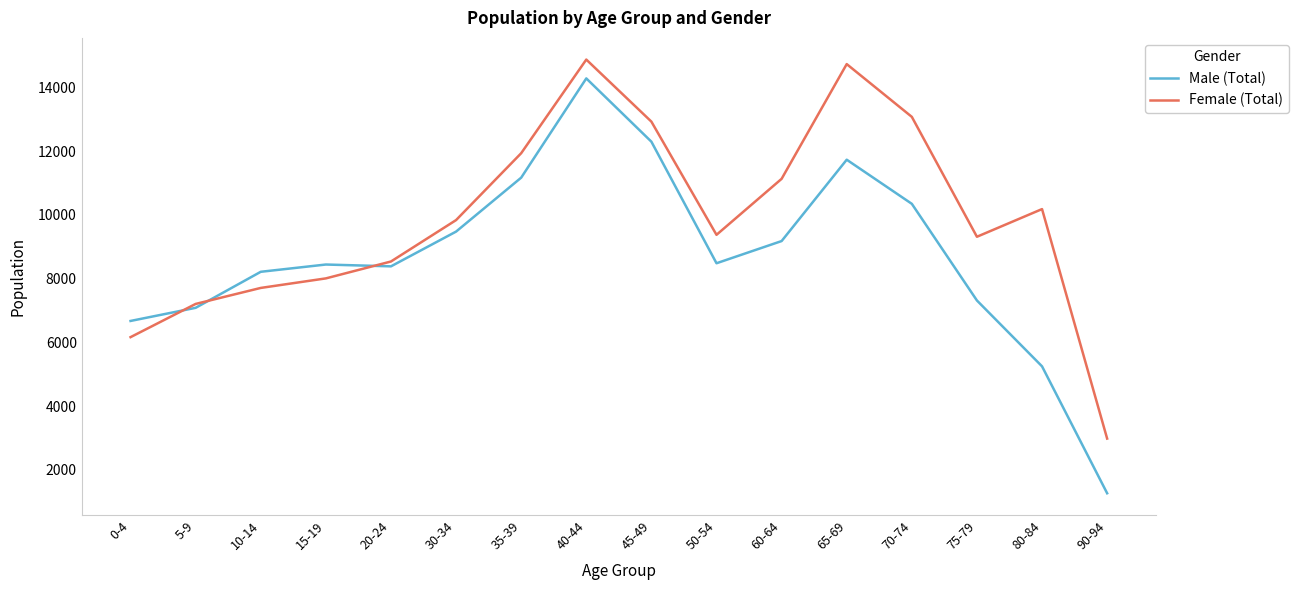

What are all the series names shown in the legend?

Male (Total), Female (Total)